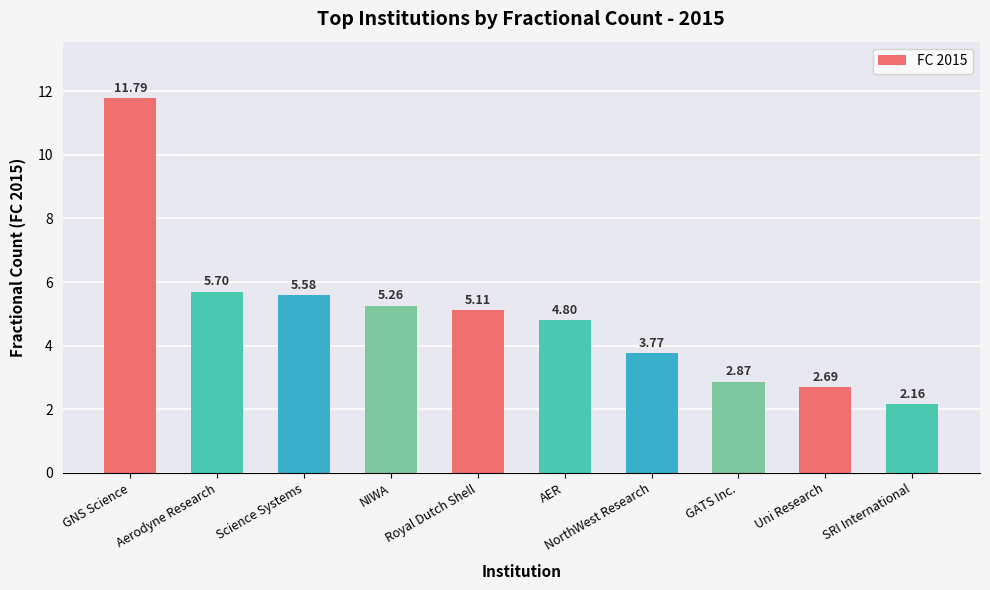

What is the difference between the maximum and minimum values?

9.6